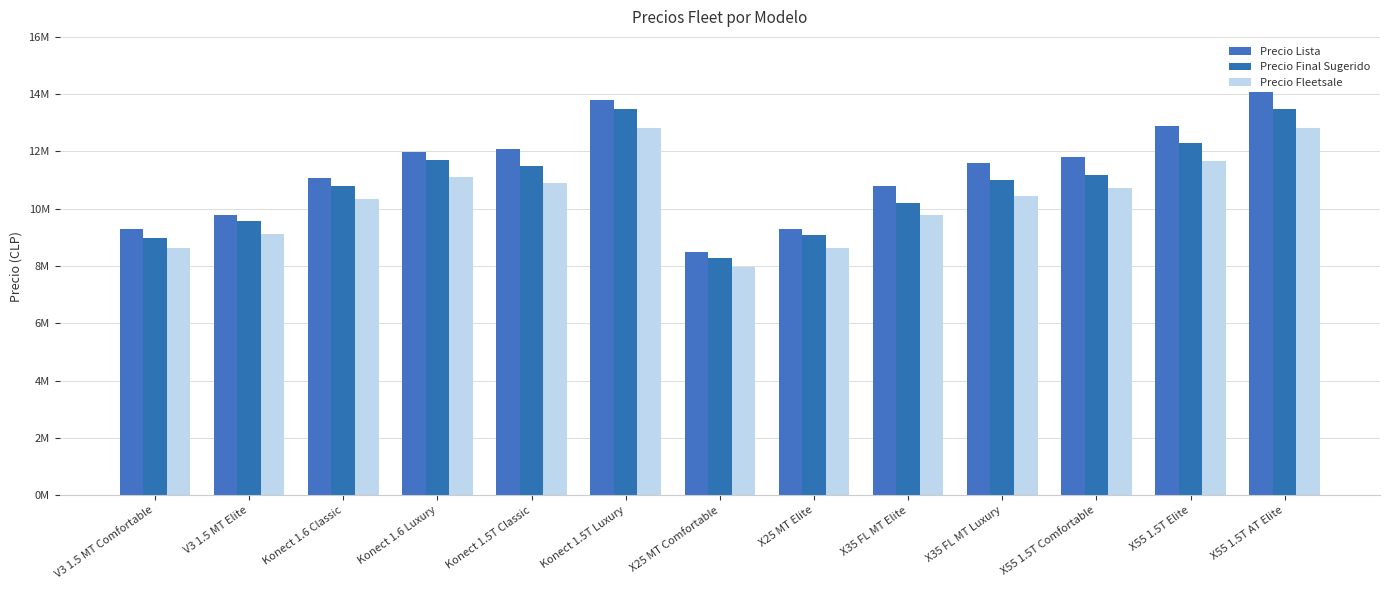

Between Konect 1.6 Classic and X55 1.5T Comfortable, which series saw the biggest shift?

Precio Lista